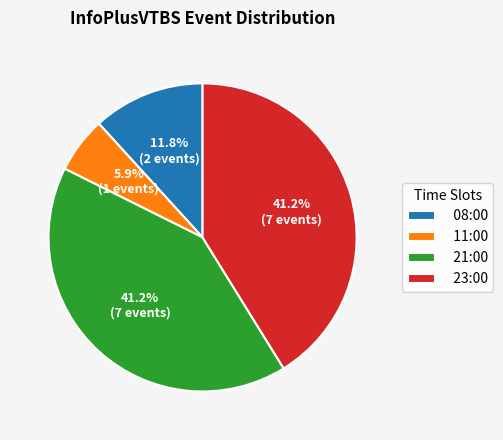

What percentage is the 11:00 slice, to the nearest percent?

6%